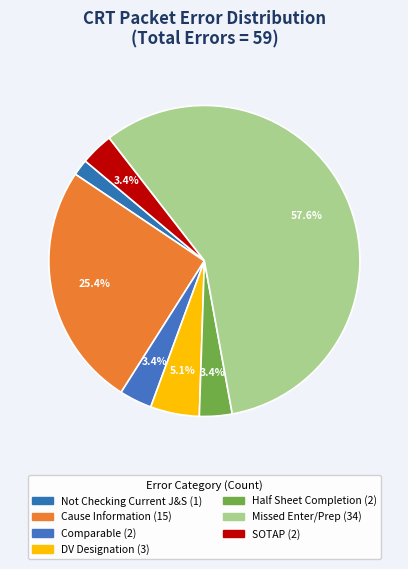

Is there any slice that represents more than half of the pie?

Yes